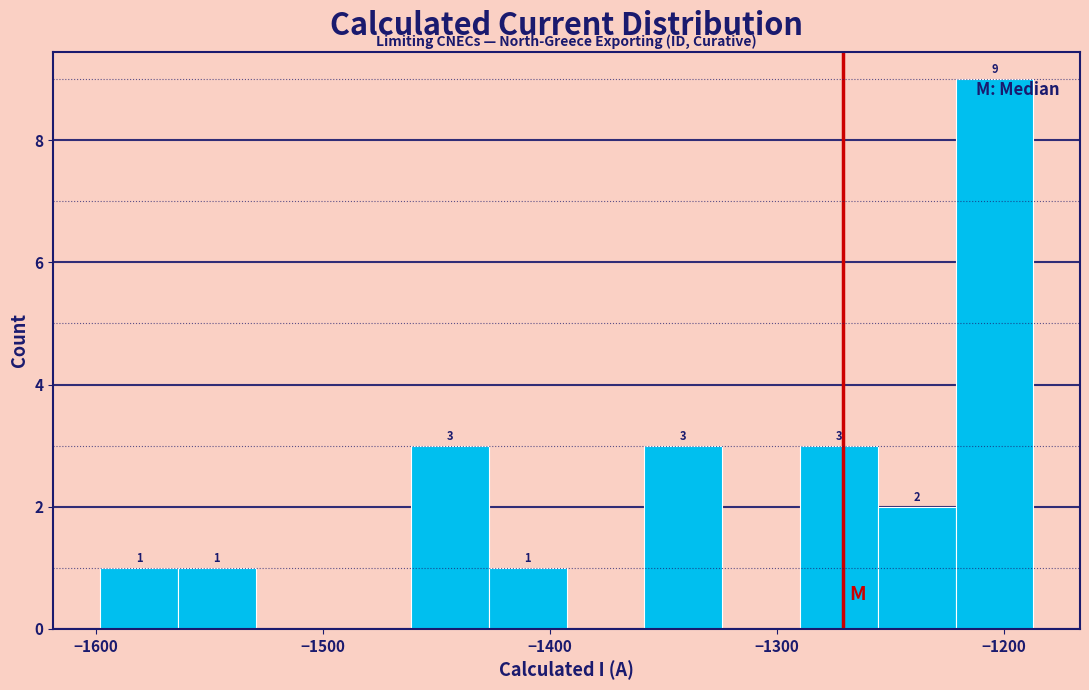

Read against the x-axis, roughly where is the centre of the tallest bar?

-1200